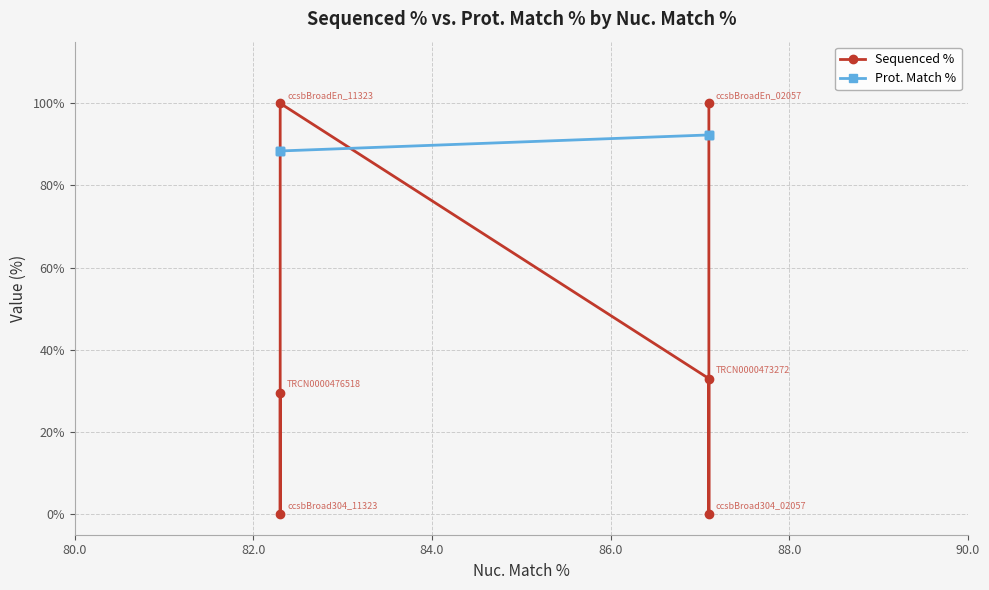

How many categories are shown in the chart?

6